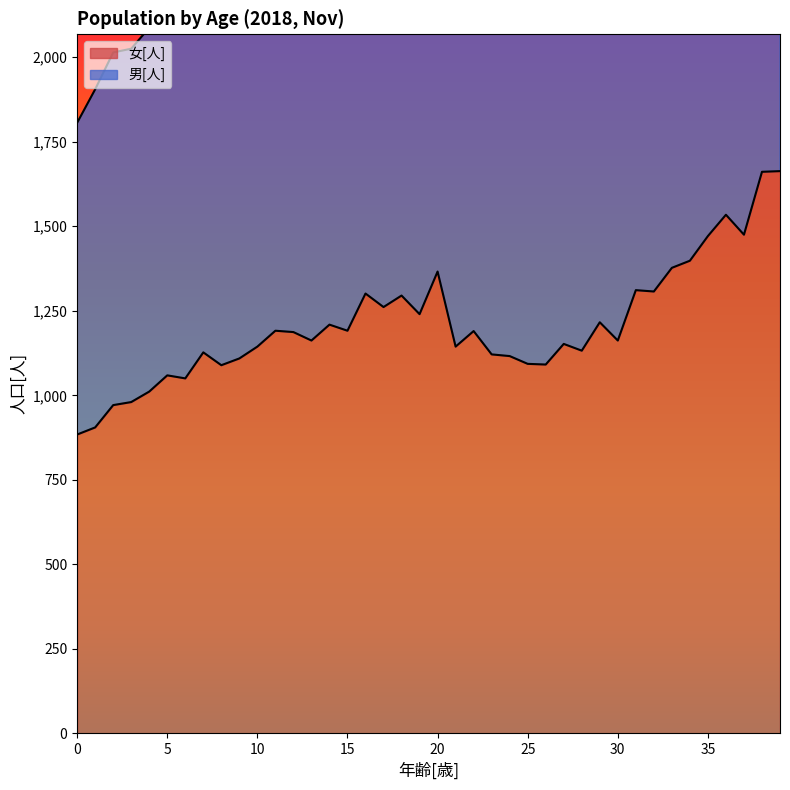

What is the difference between the 女[人] values at 35 and 10?

327